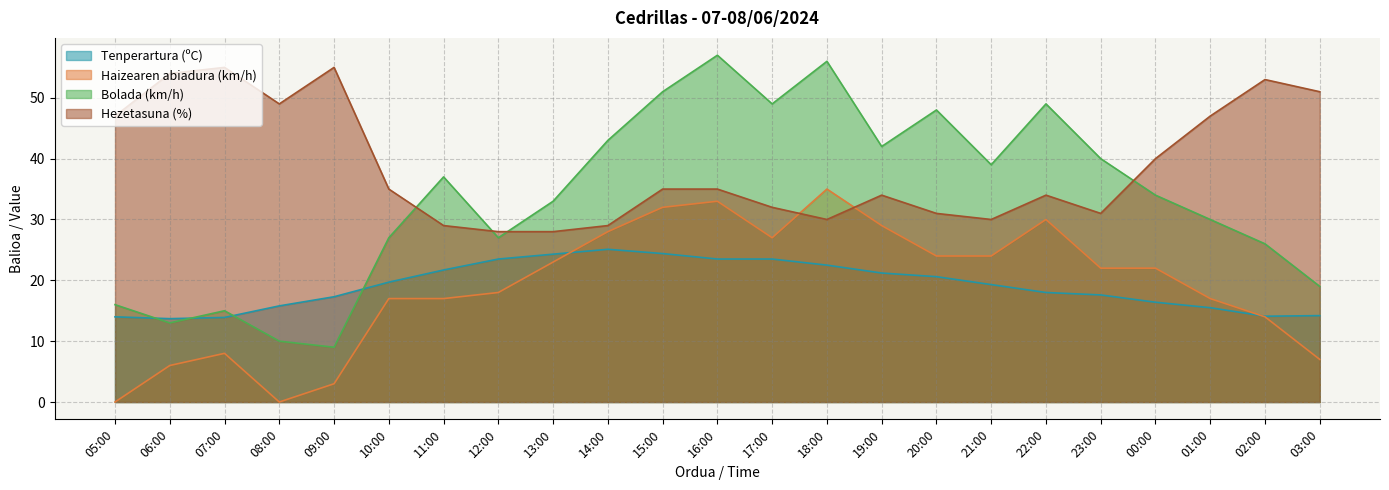

Does the chart display data point markers on the line(s)?

No